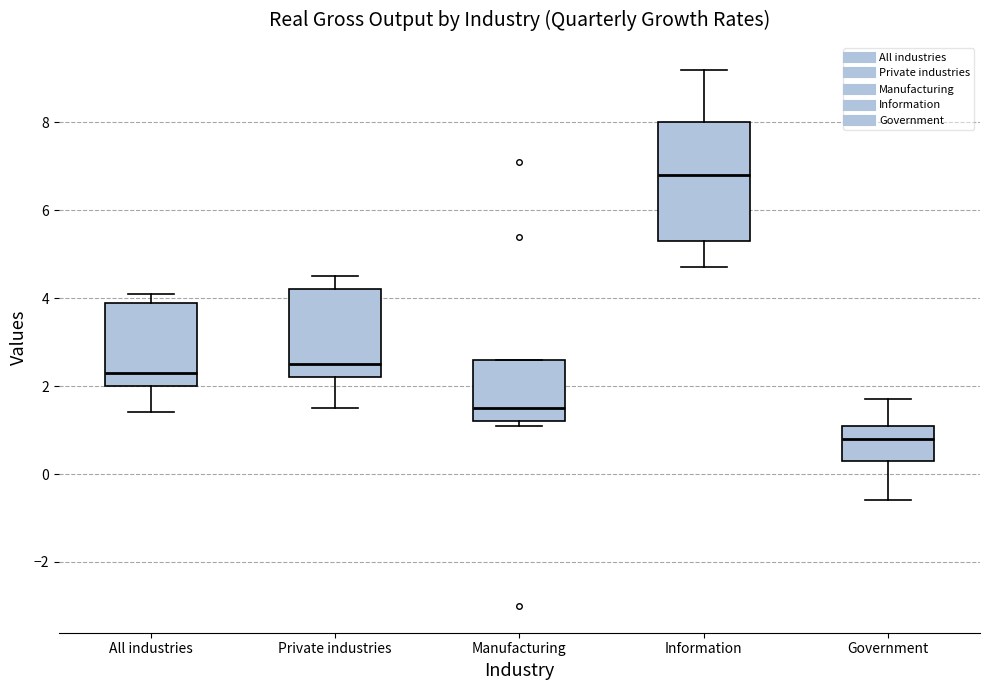

Which box is the tallest, from its lower edge to its upper edge?

Information